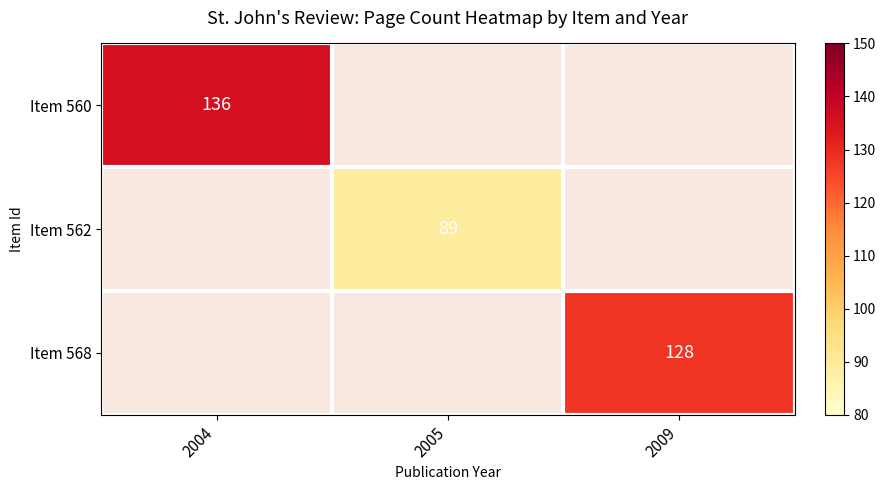

Is it true that Item 568 equals 227 at 2009?

False